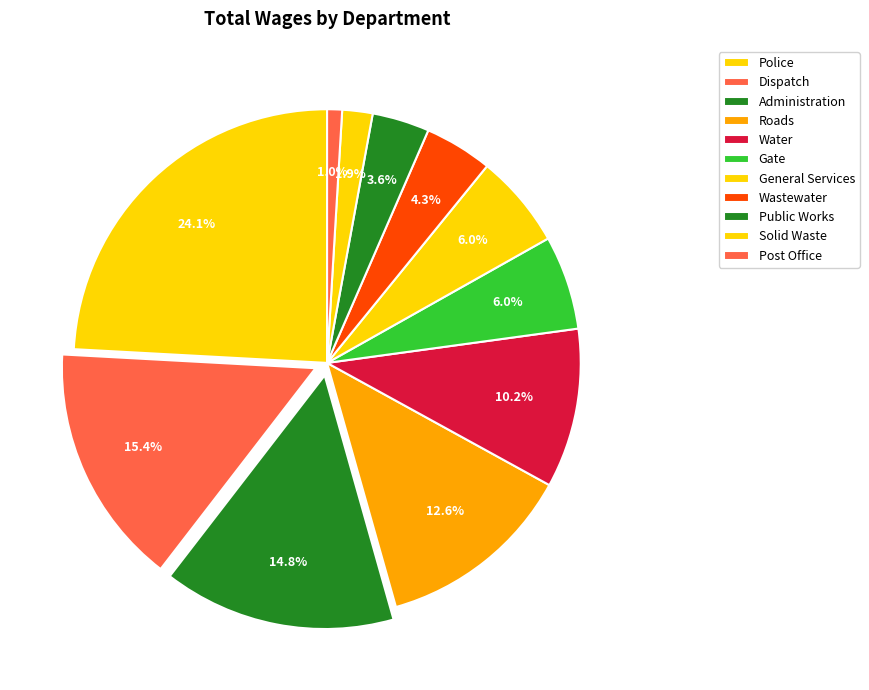

To the nearest percent, what is the combined percentage of Police and Post Office?

25%